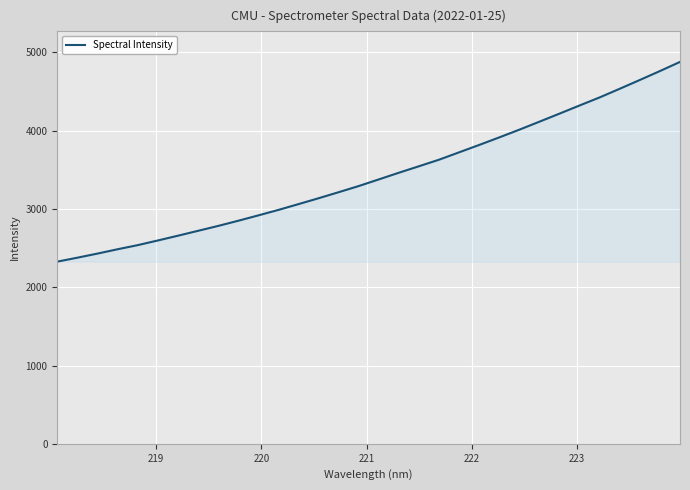

How many categories are shown in the chart?

32